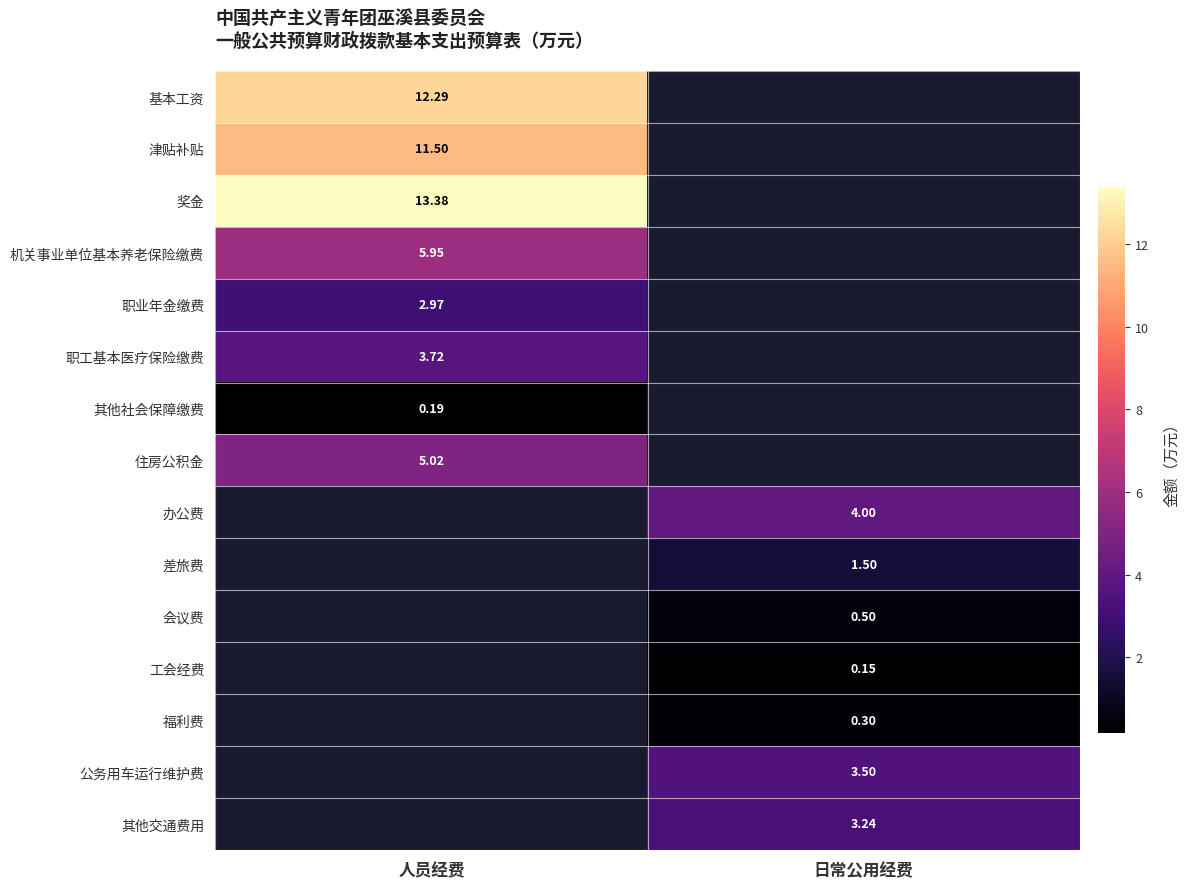

What is the spread (max minus min) of values at 人员经费?

13.2